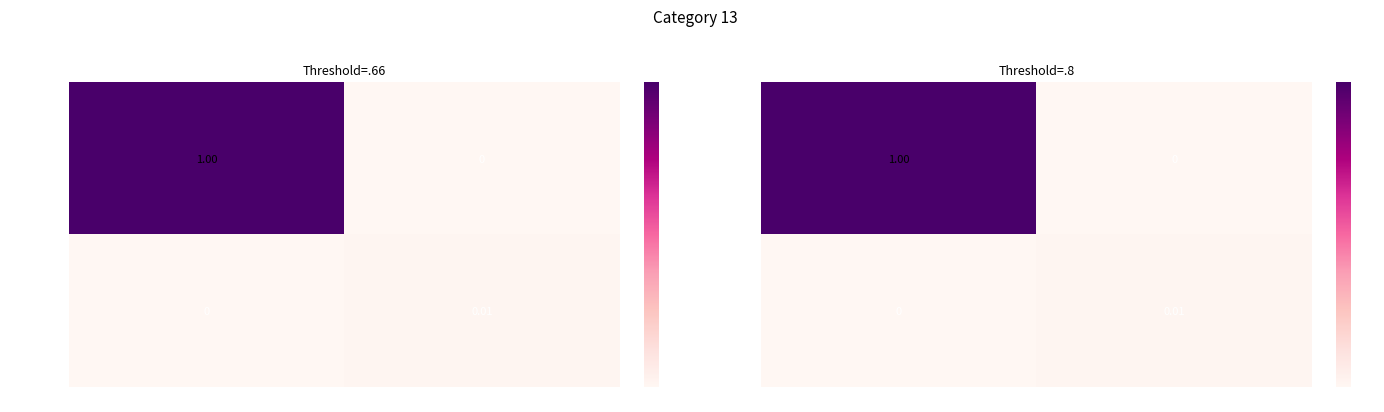

Which category has the highest value in the 797c916... series?

1